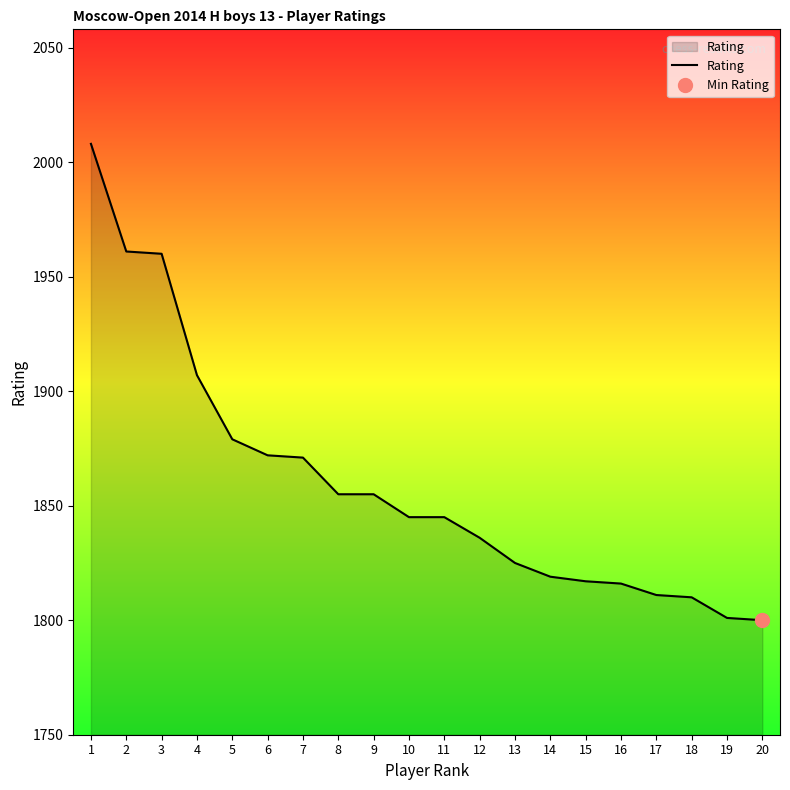

Is it true that the value at 11 is 1198?

False